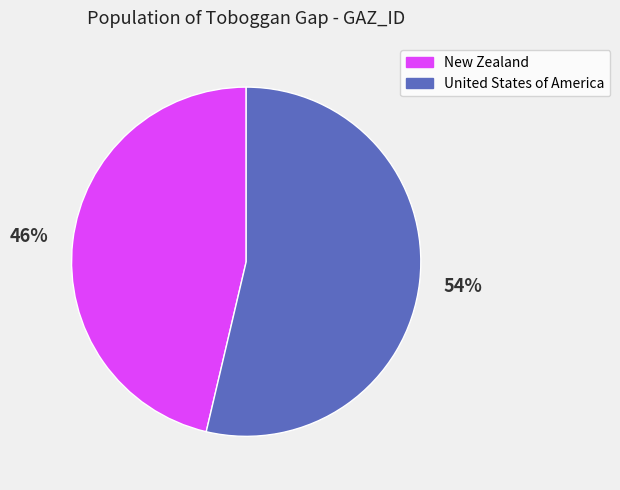

Does New Zealand account for over 50% of the chart?

No